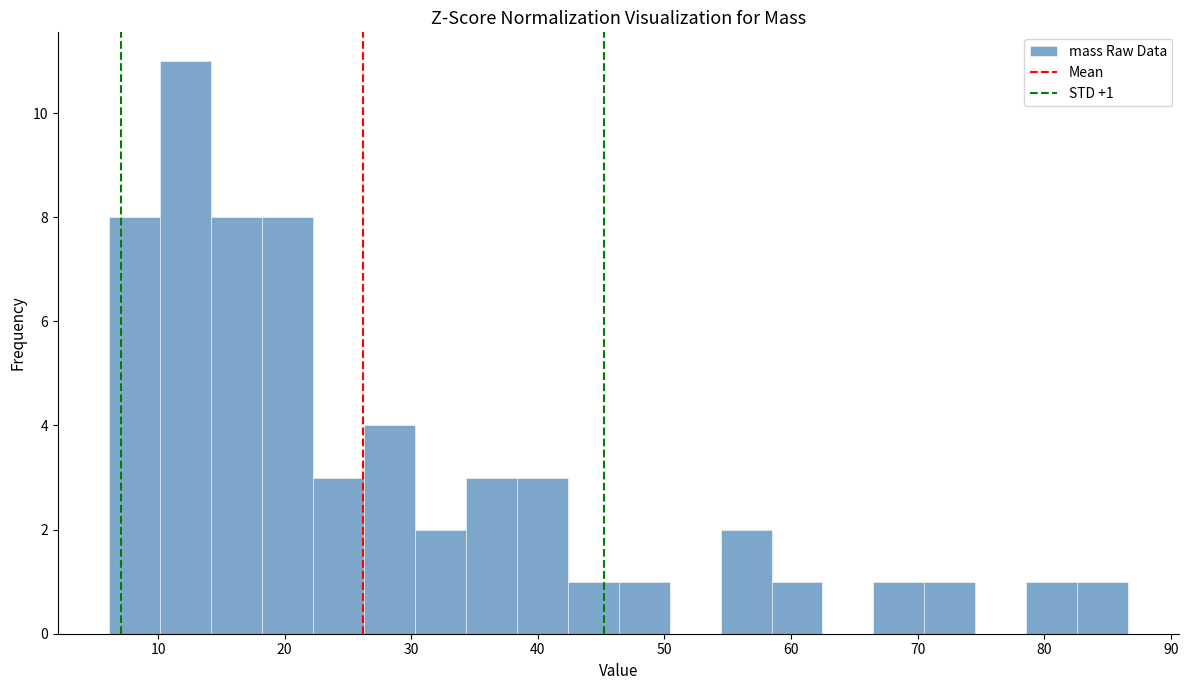

Over which range of the x-axis is the bar tallest?

10 to 14